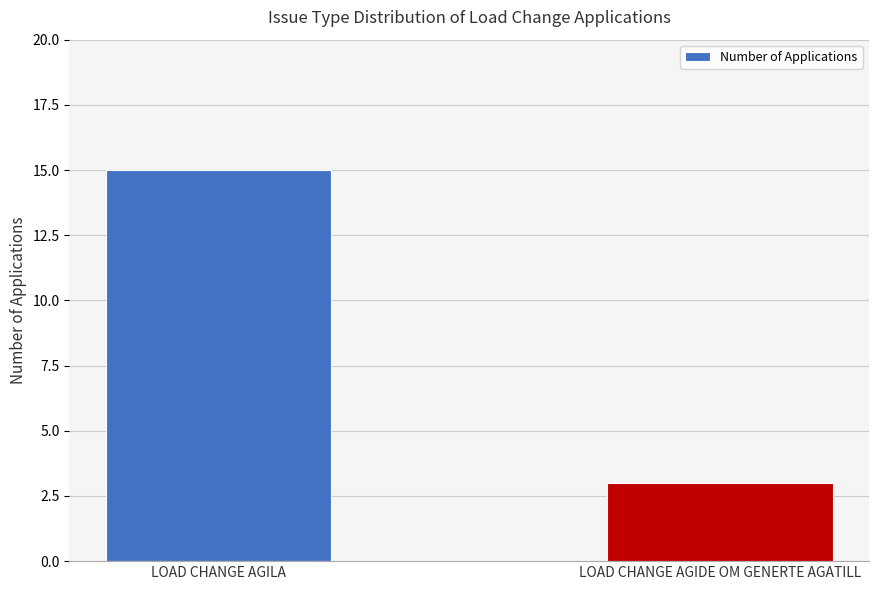

What is the label of the 2nd bar from the left?

LOAD CHANGE AGIDE OM GENERTE AGATILL